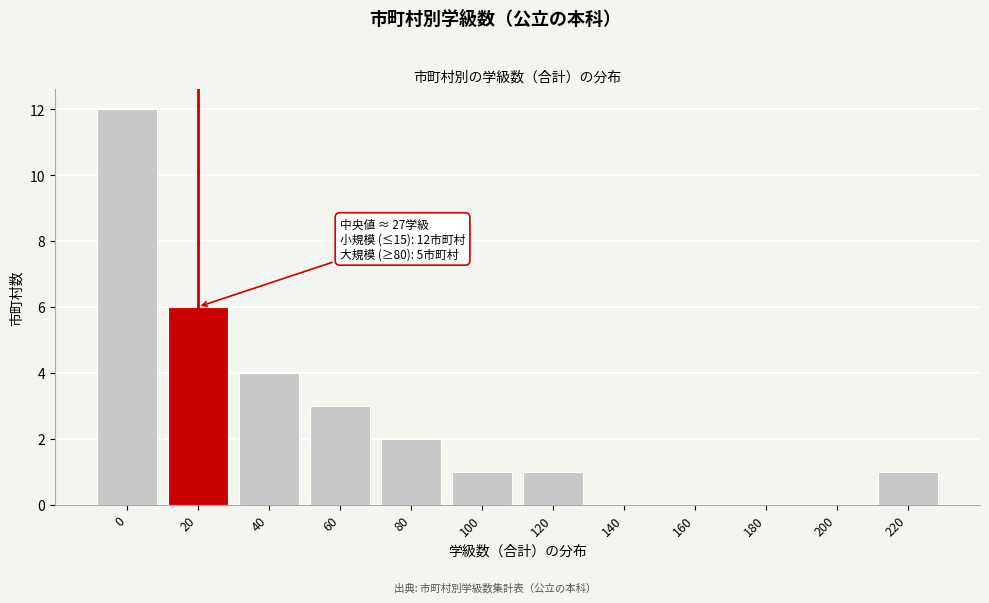

Reading left to right, transcribe all the data shown in this chart.

0=12	20=6	40=4	60=3	80=2	100=1	120=1	140=0	160=0	180=0	200=0	220=1